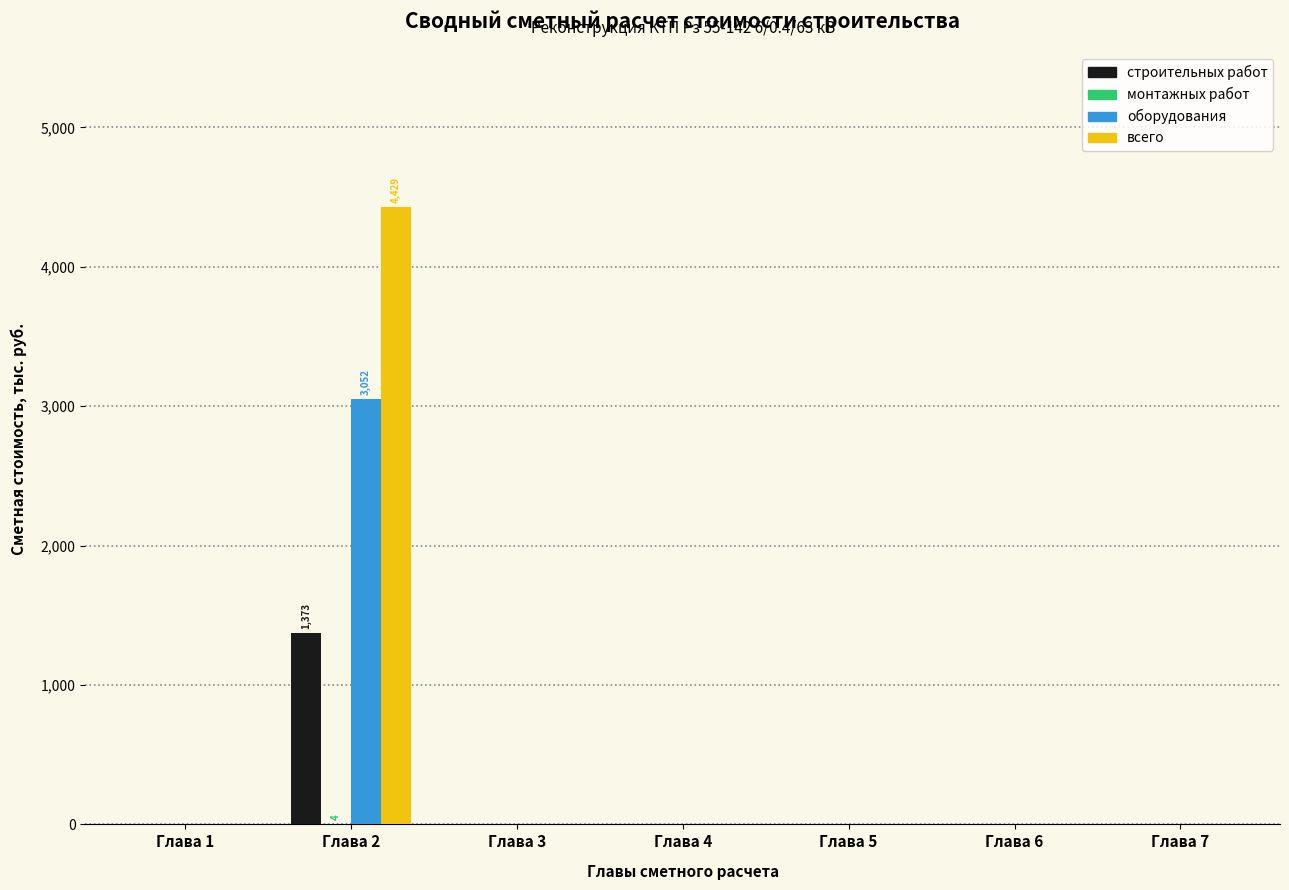

At which label does всего reach its peak?

Глава 2